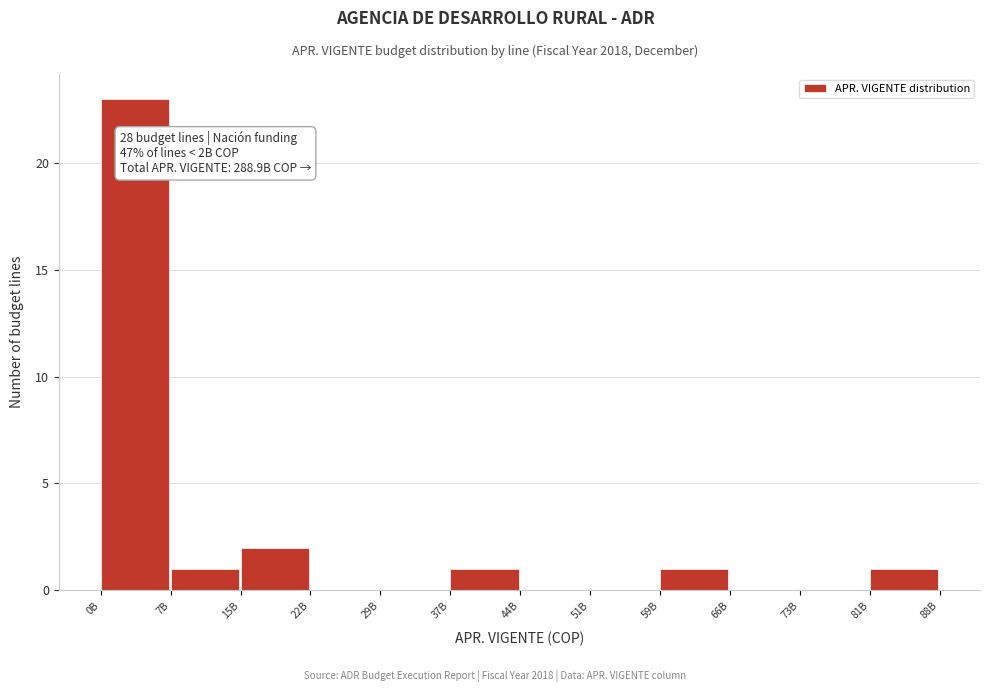

Reading left to right, transcribe all the data shown in this chart.

0B=23	7B=1	15B=2	22B=0	29B=0	37B=1	44B=0	51B=0	59B=1	66B=0	73B=0	81B=1